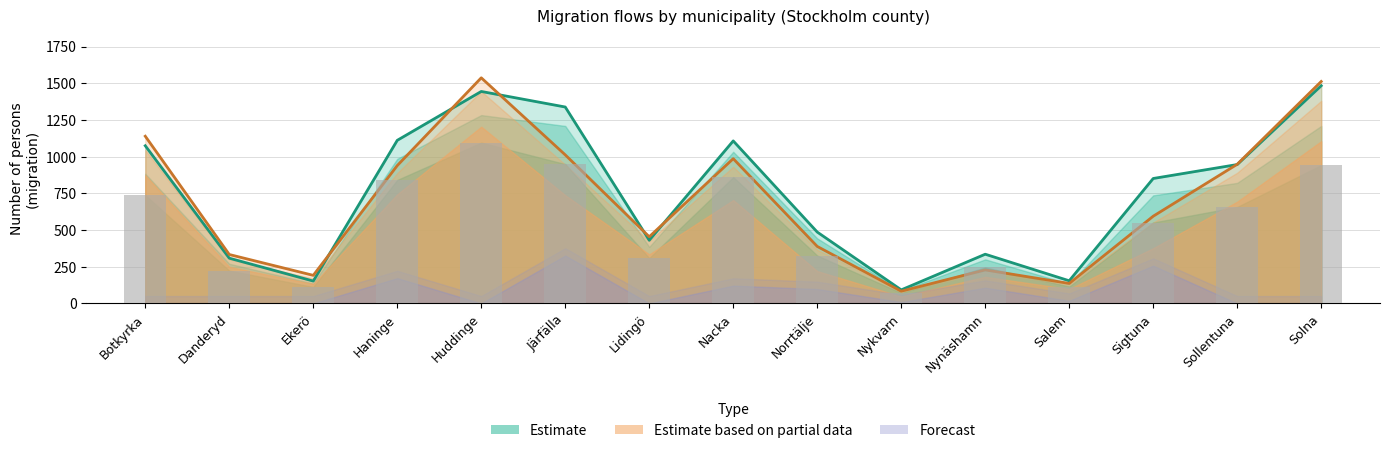

Which category has the highest value across all series?

Huddinge